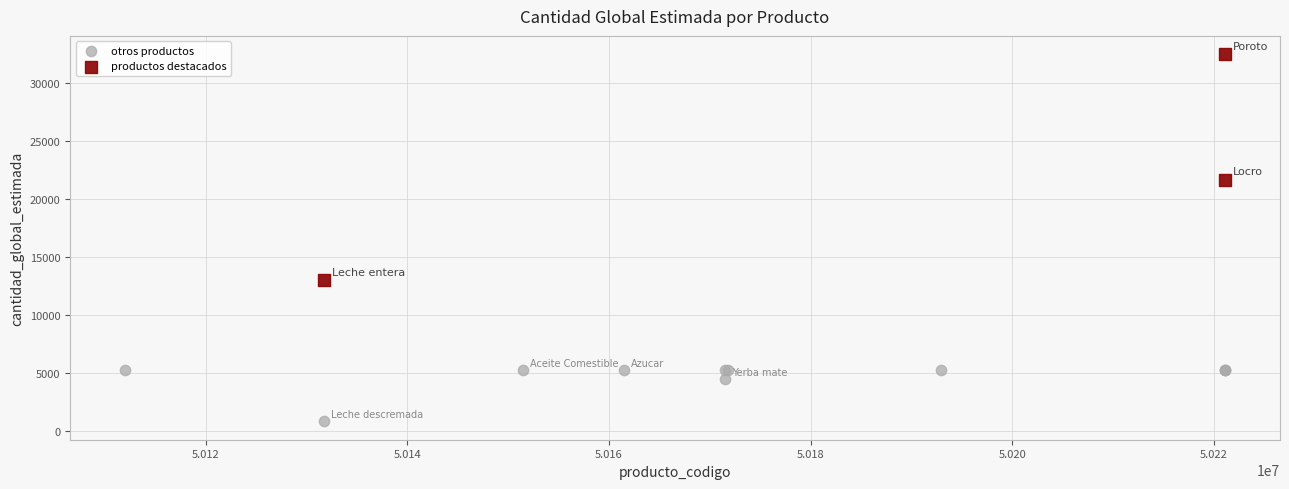

Which series has the widest spread of Y values?

productos destacados